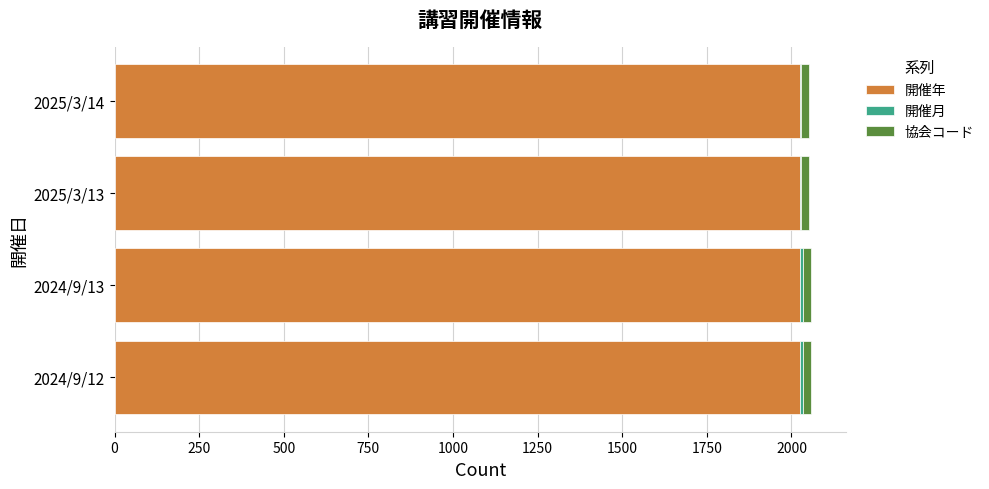

What is the maximum value for 開催年?

2025